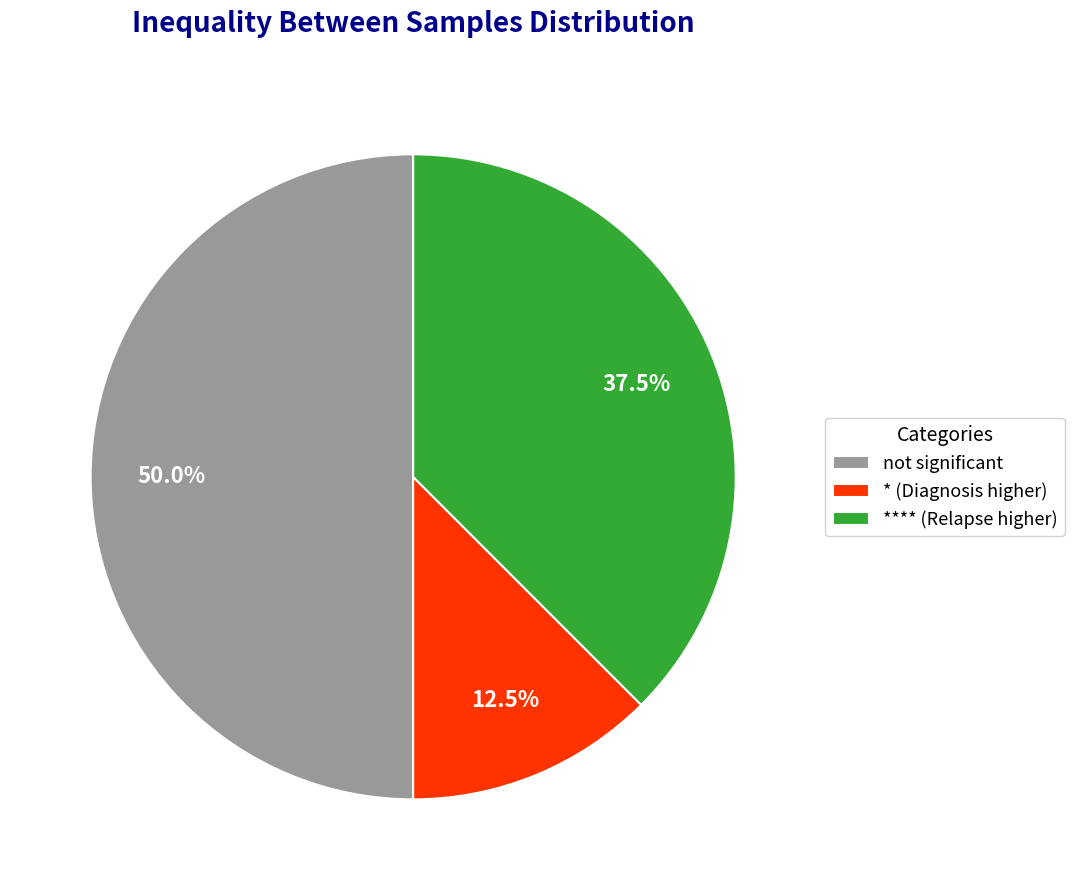

Which has a higher value, not significant or * (Diagnosis higher)?

not significant